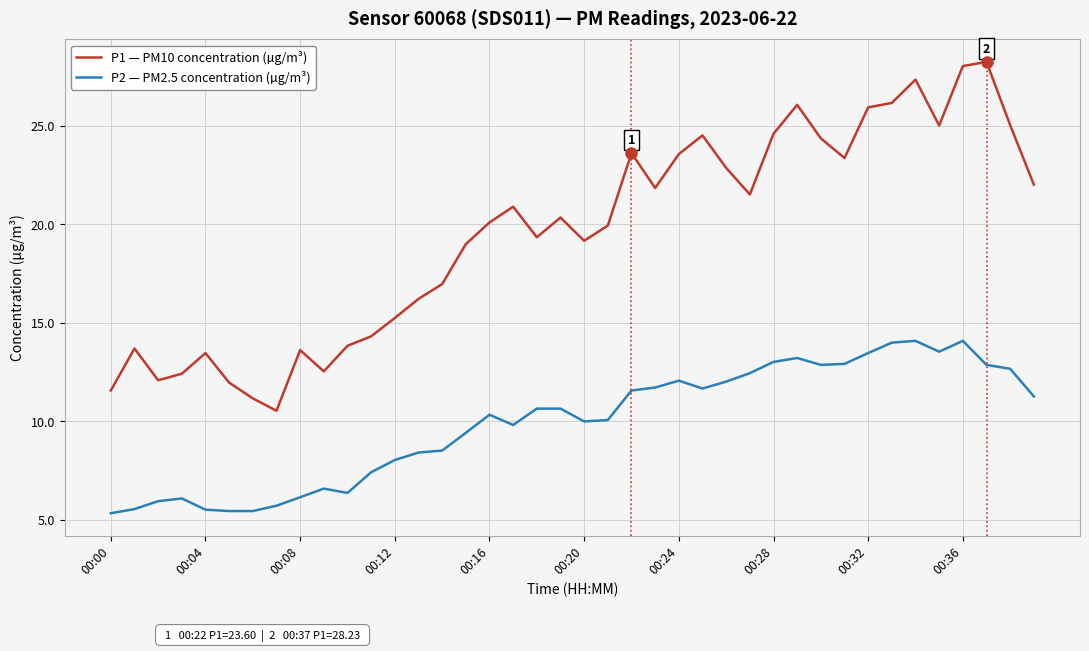

What is the maximum value shown in the chart?

28.2